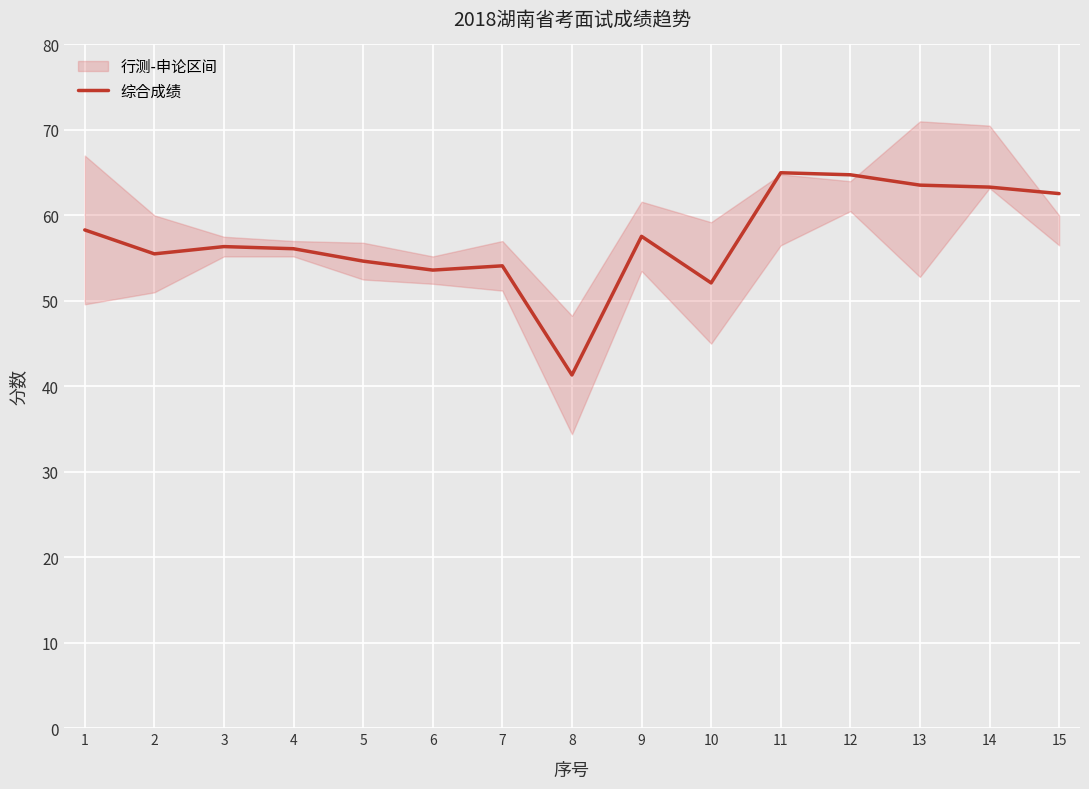

Which label corresponds to the smallest value in the chart?

8